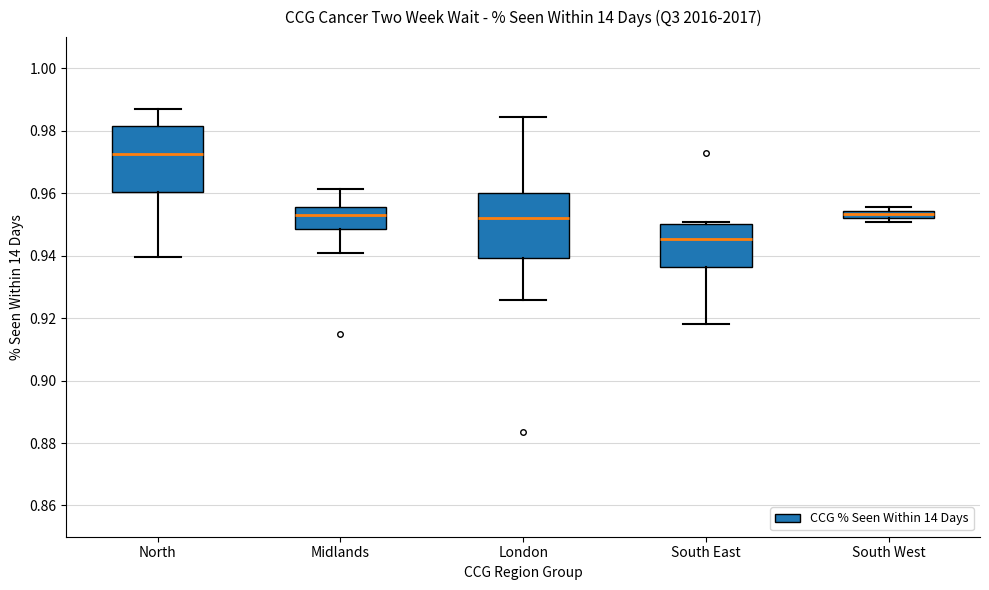

Where does the lower whisker of the box for London end on the y-axis? The values are not printed on the chart, so give them approximately, as read against the axis.

0.926